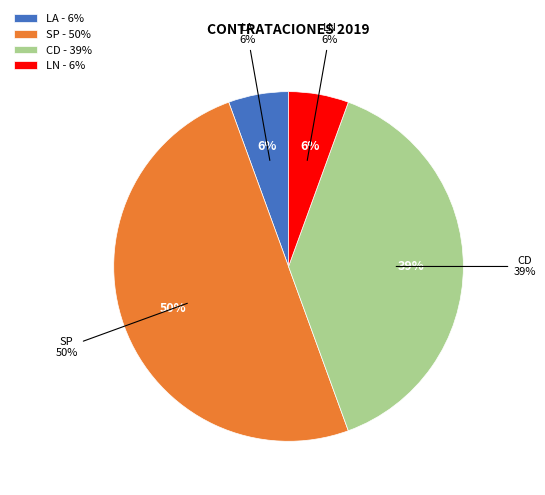

Rank the categories by value from highest to lowest.

SP, CD, LN, LA